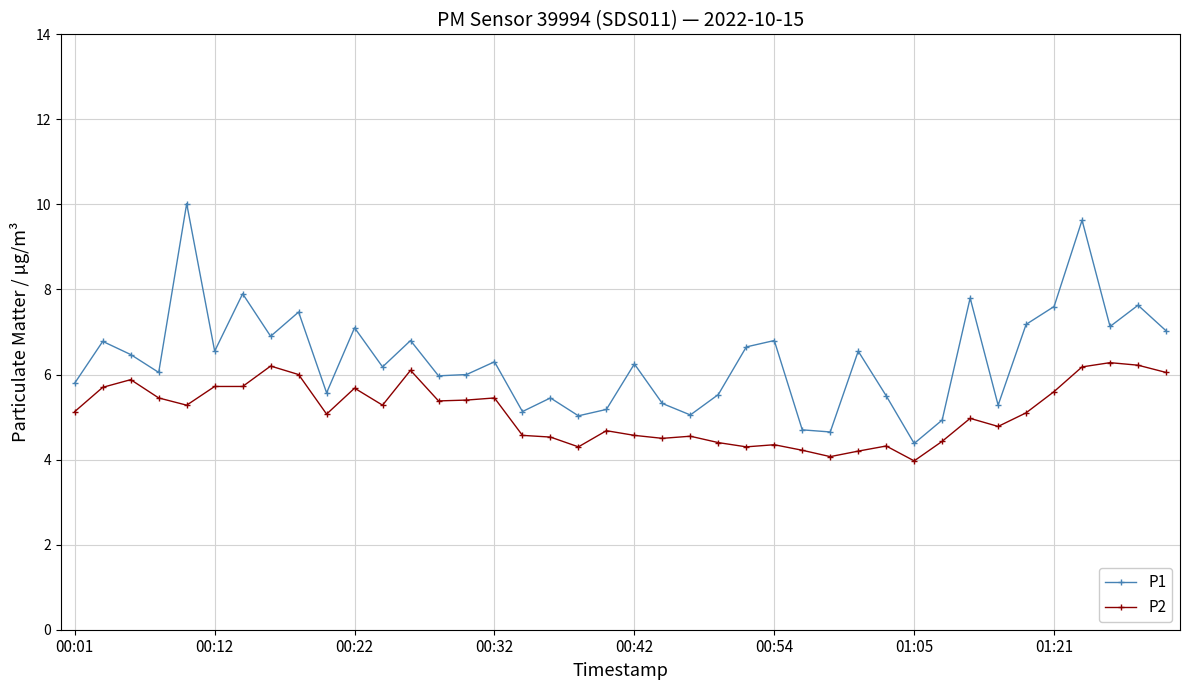

In P1, how many points are lower than both neighbors (excluding endpoints)?

13